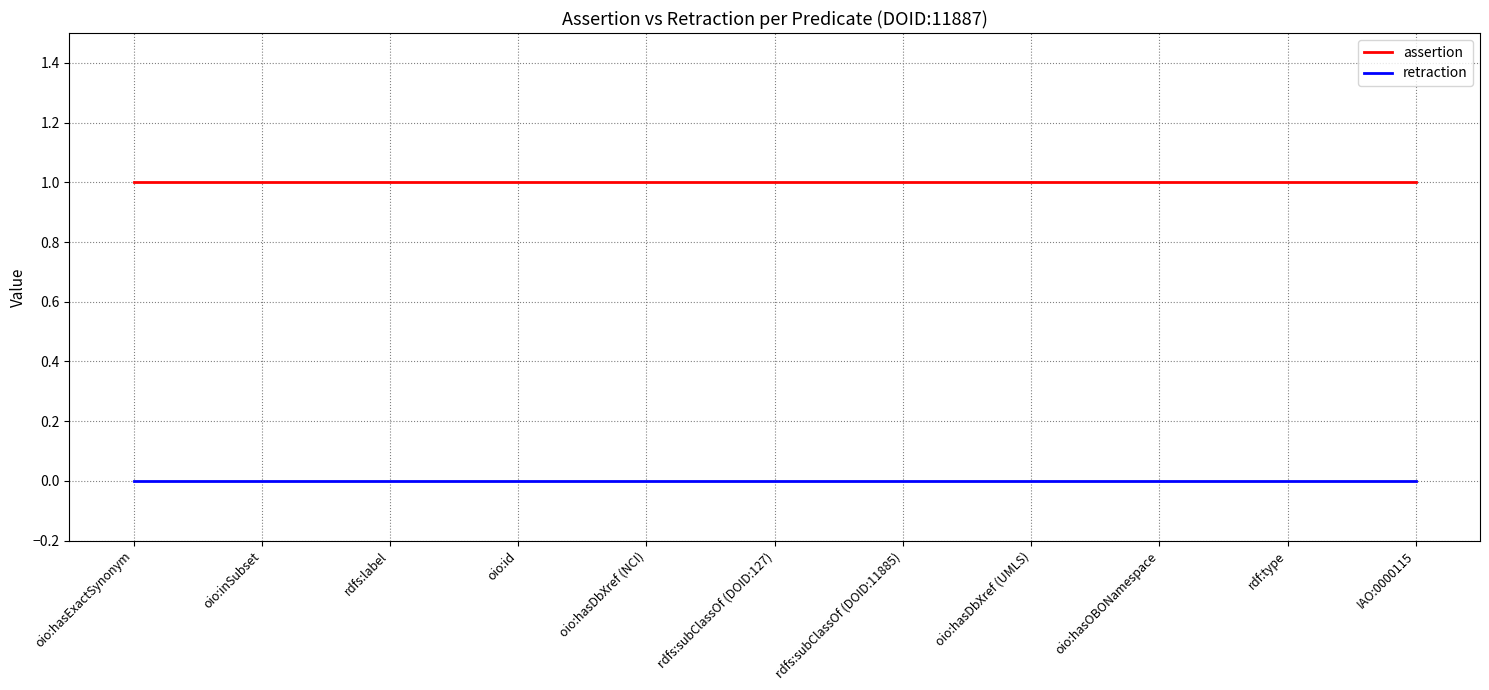

True or false: retraction and assertion cross at least once.

False